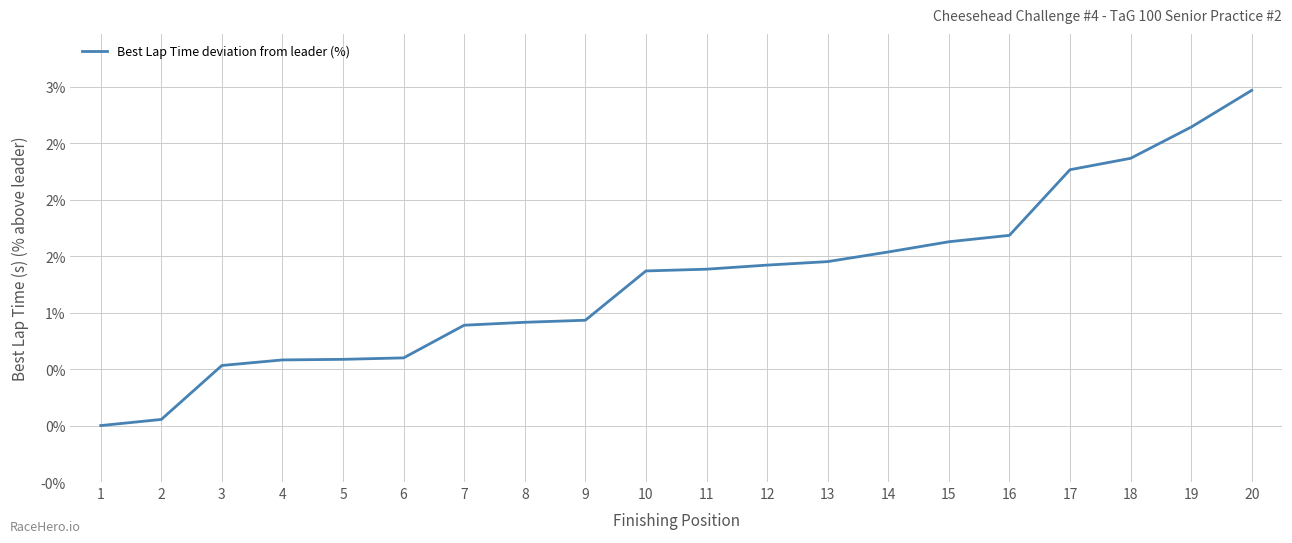

Does the chart display data point markers on the line(s)?

No